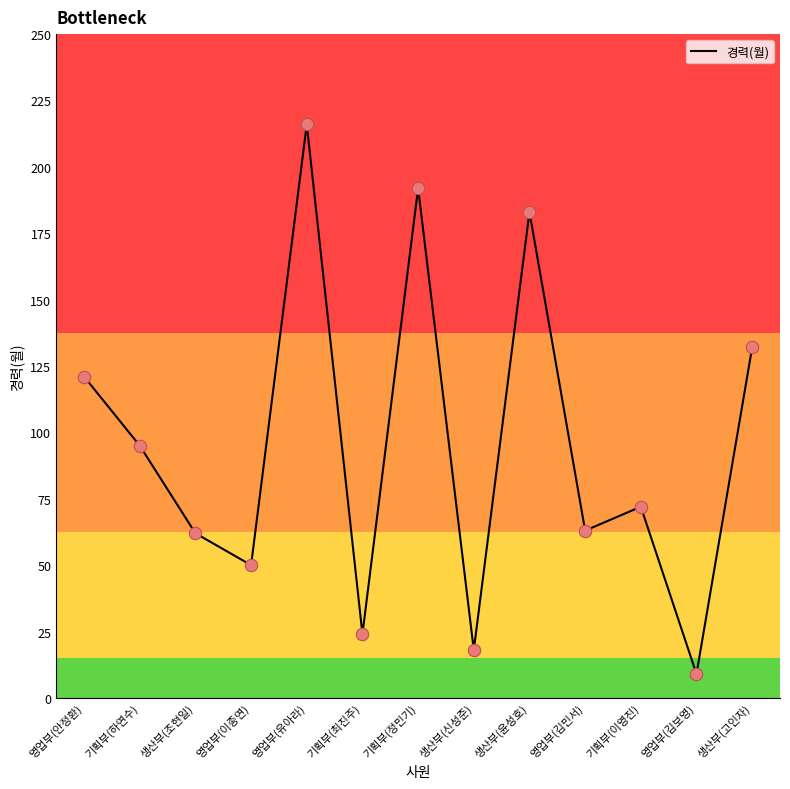

What is the change in value from 기획부(정민기) to 기획부(이영진)?

-120